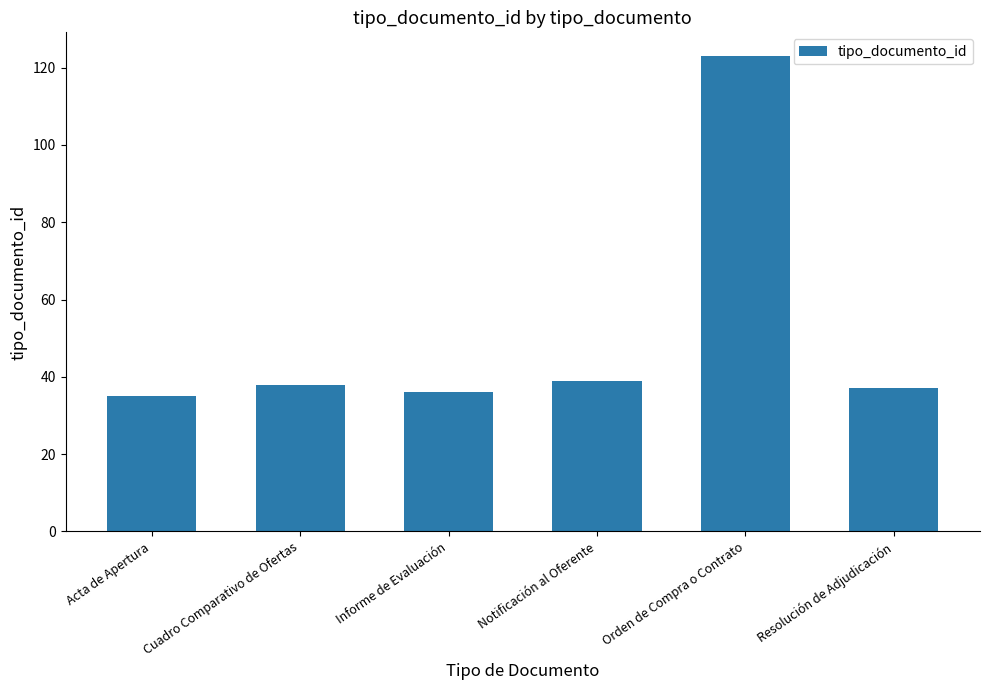

What is the approximate value at Orden de Compra o Contrato?

123